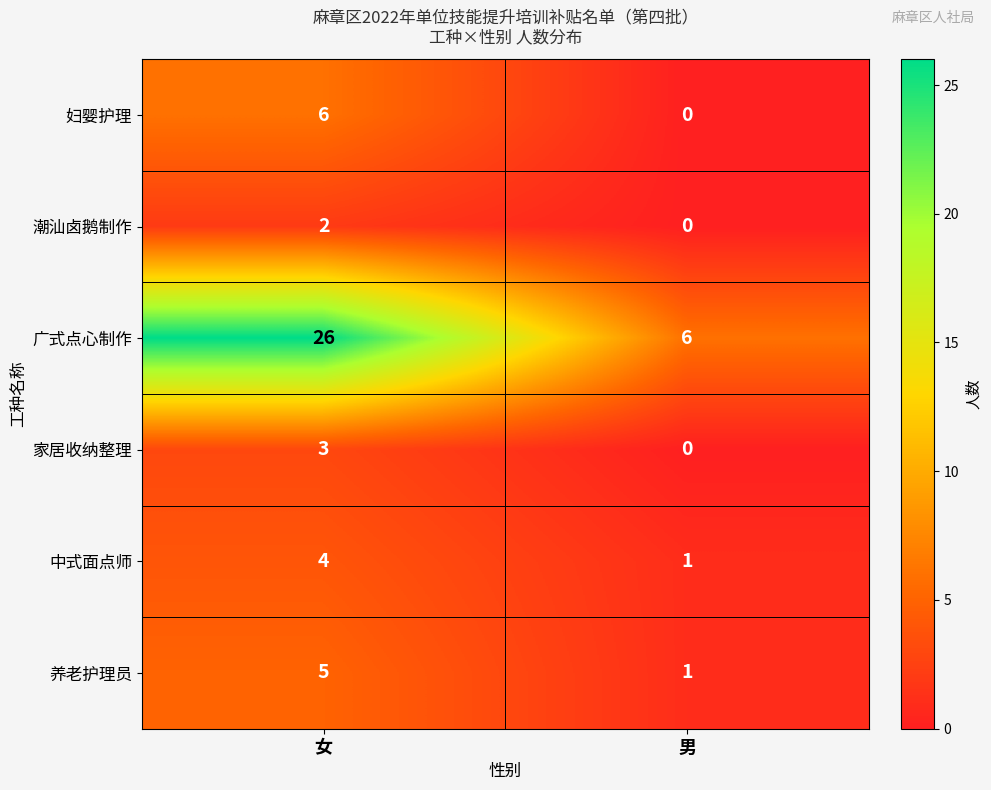

How many series are shown in this chart?

6